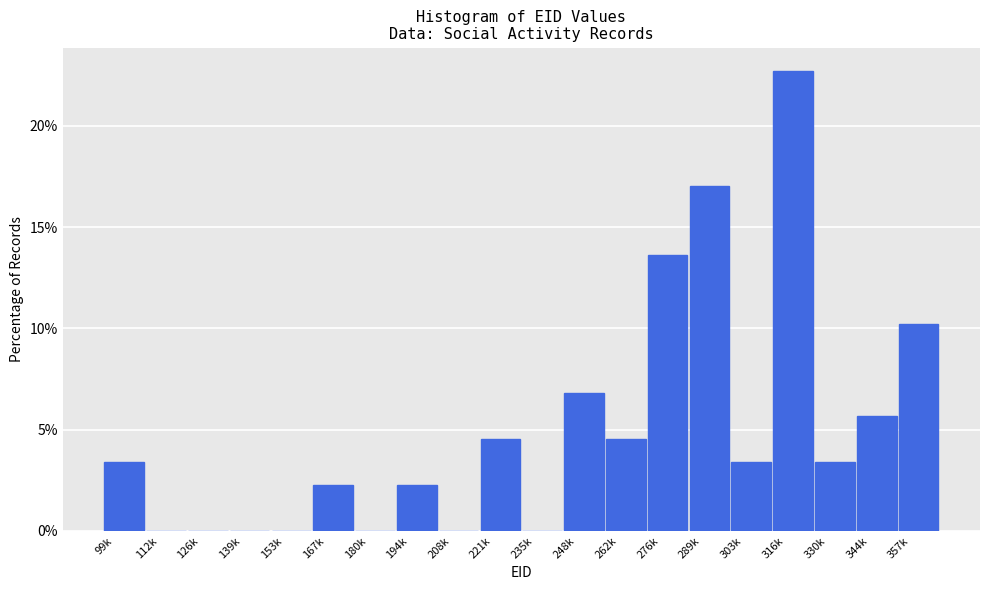

Reading left to right, what are all the values shown in this chart?

99k=3.4	112k=0.0	126k=0.0	139k=0.0	153k=0.0	167k=2.3	180k=0.0	194k=2.3	208k=0.0	221k=4.5	235k=0.0	248k=6.8	262k=4.5	276k=13.6	289k=17.0	303k=3.4	316k=22.7	330k=3.4	344k=5.7	357k=10.2